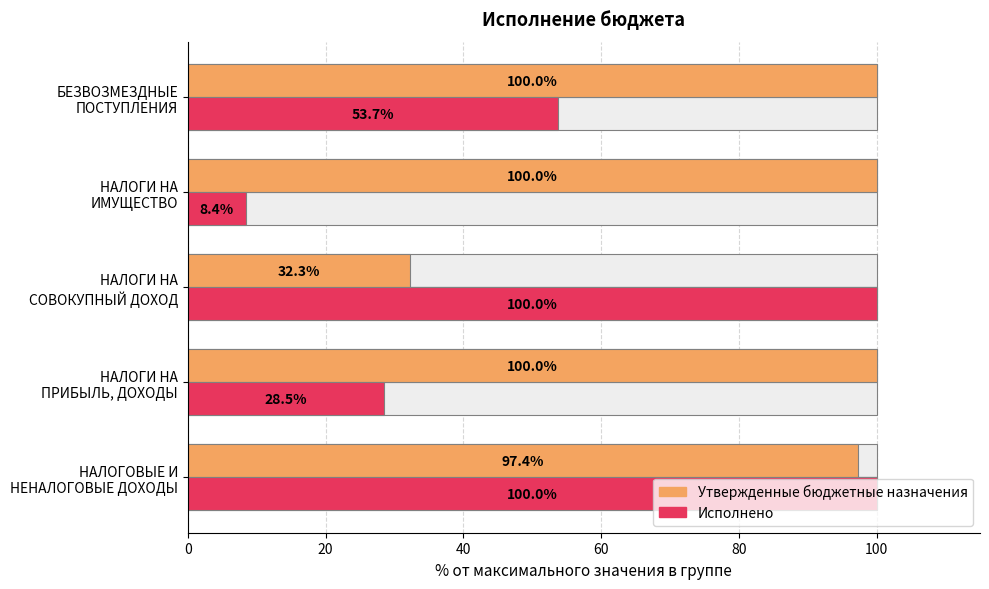

At НАЛОГИ НА СОВОКУПНЫЙ ДОХОД, list the series in order from largest to smallest.

Исполнено, Утвержденные бюджетные назначения